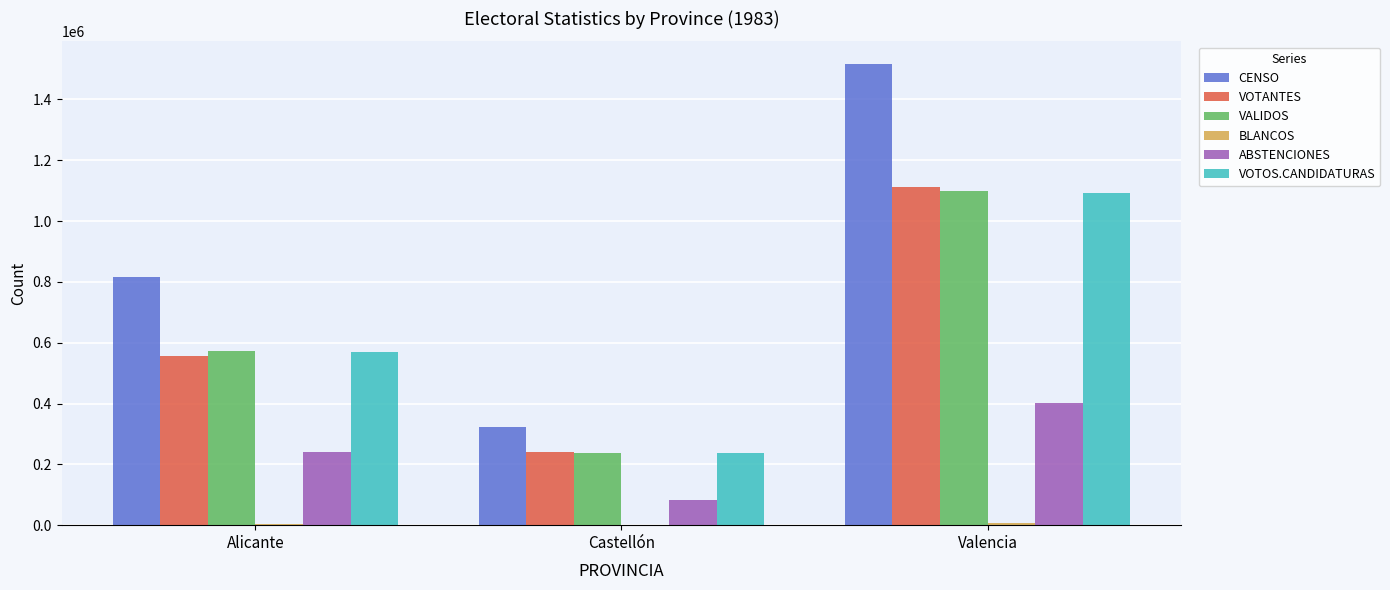

Is the value of CENSO at Castellón greater than the value of ABSTENCIONES at Alicante?

Yes